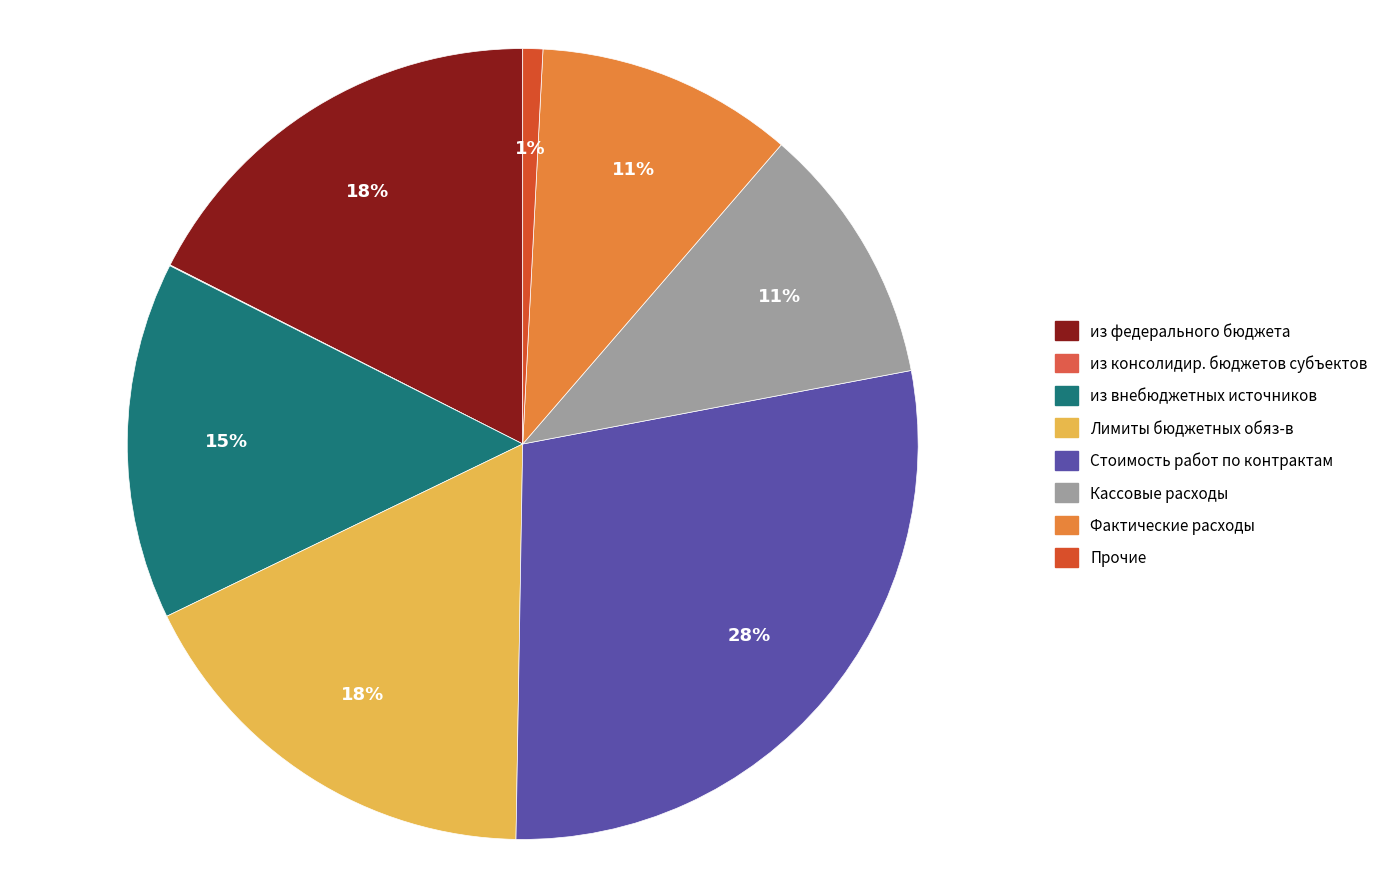

What is the largest slice in the pie chart?

Стоимость работ по контрактам